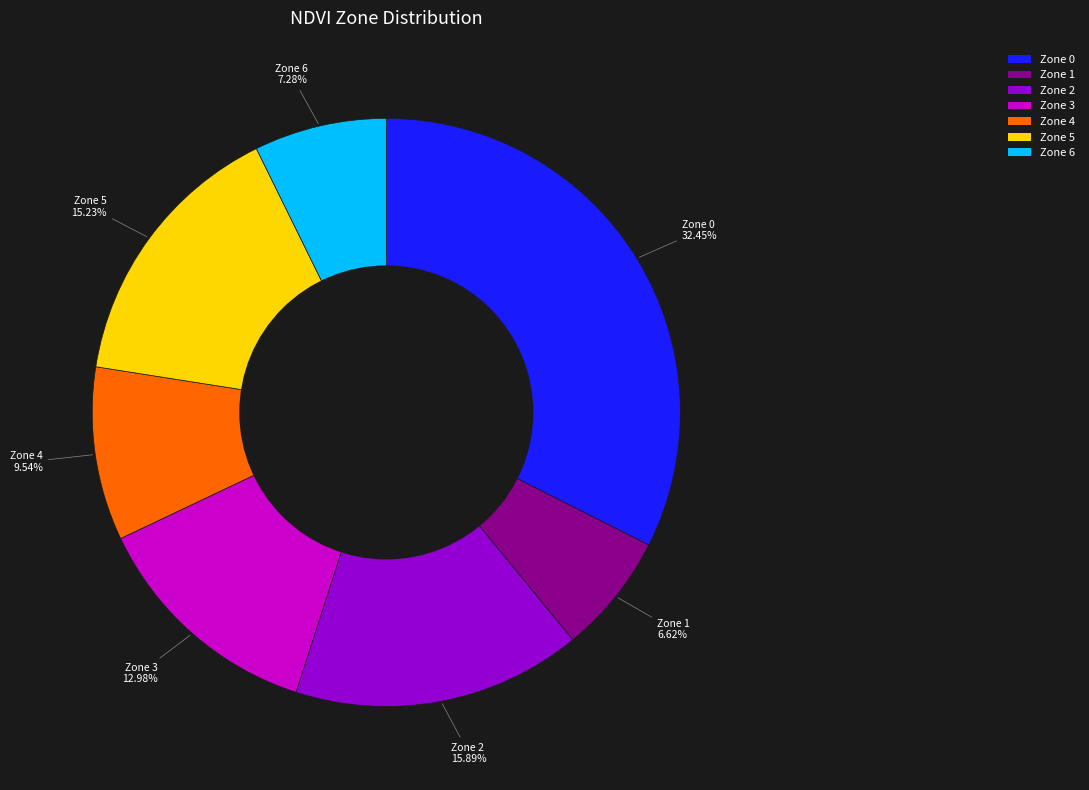

Count the number of slices in the pie.

7